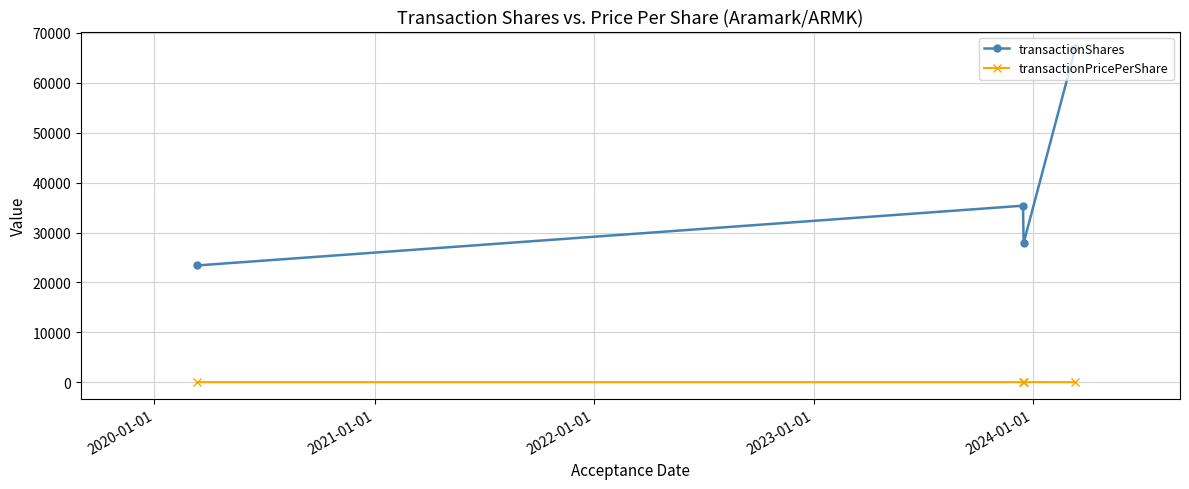

True or false: transactionShares and transactionPricePerShare cross at least once.

False